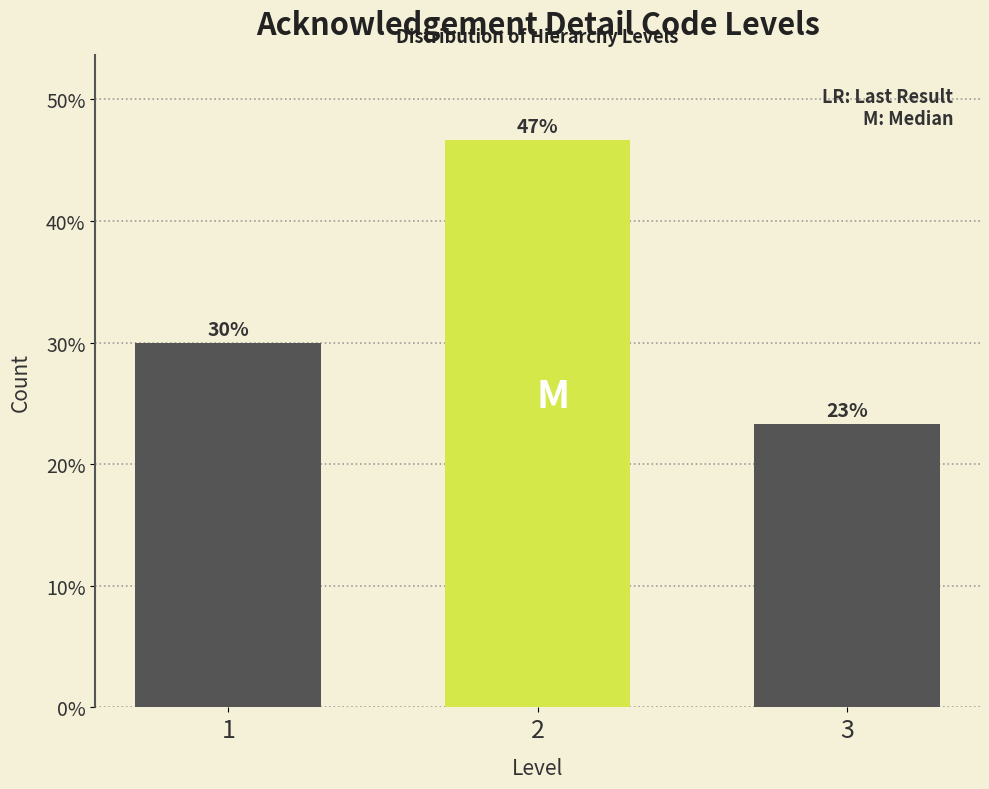

Does the chart contain any negative values?

No